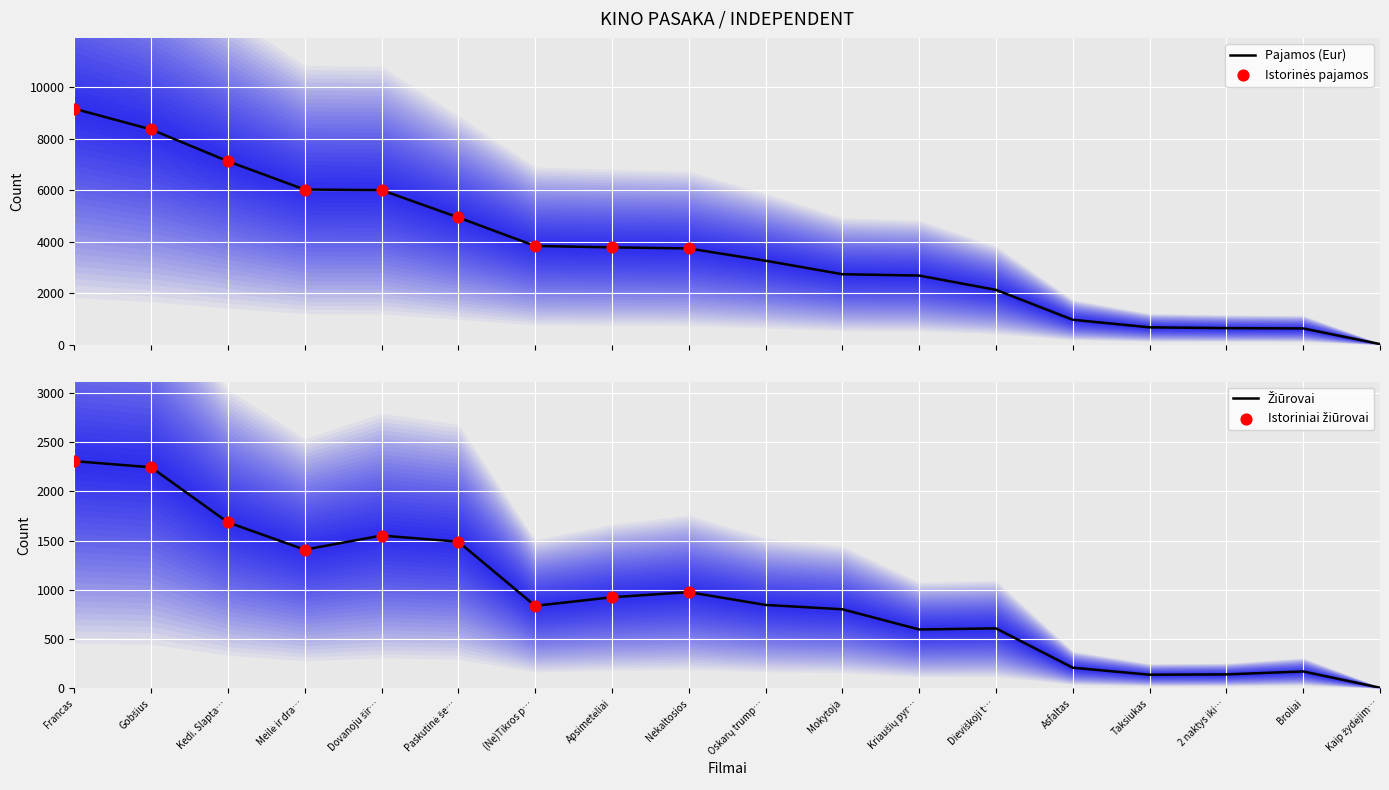

Which series has the widest spread of Y values?

Pajamos (Eur)